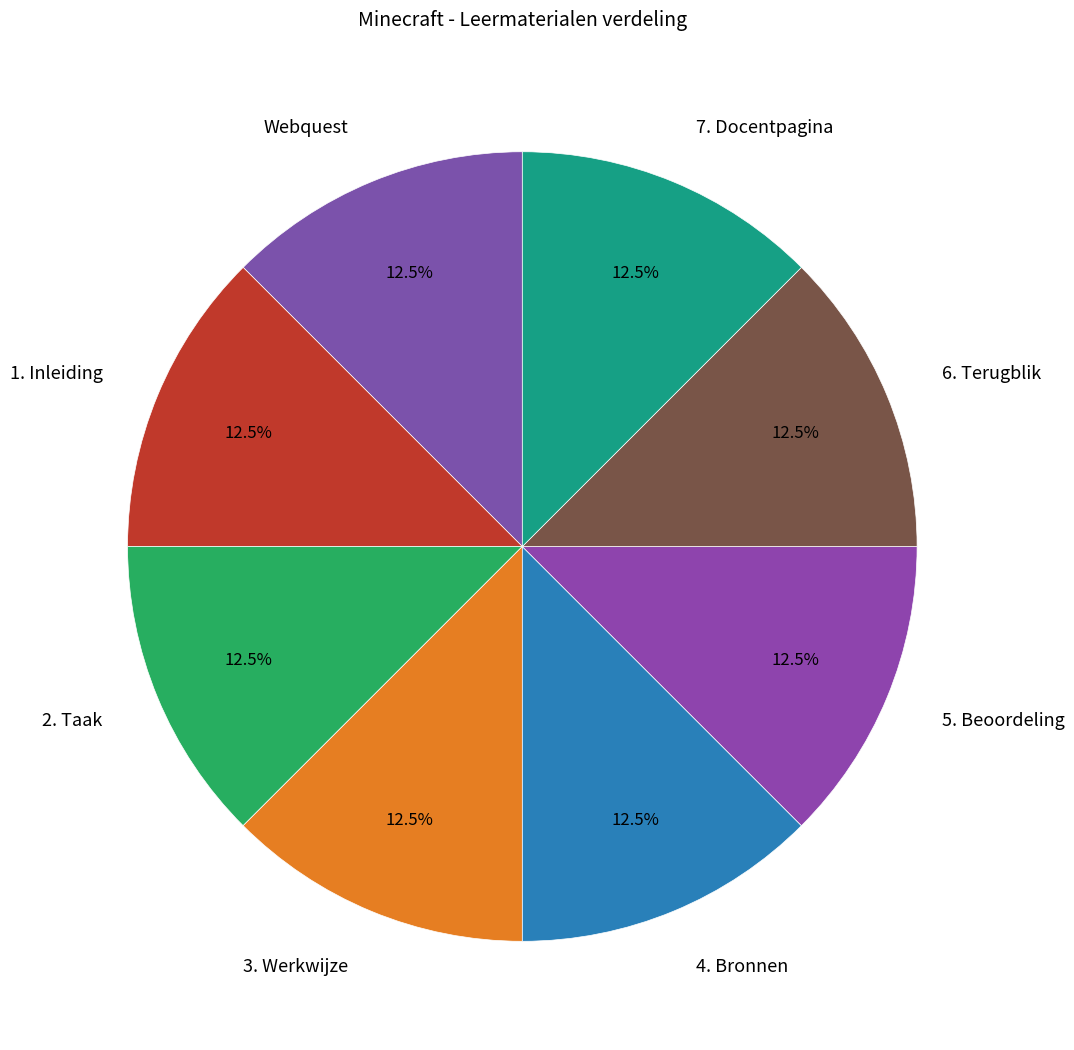

Is 4. Bronnen the majority of the pie?

No